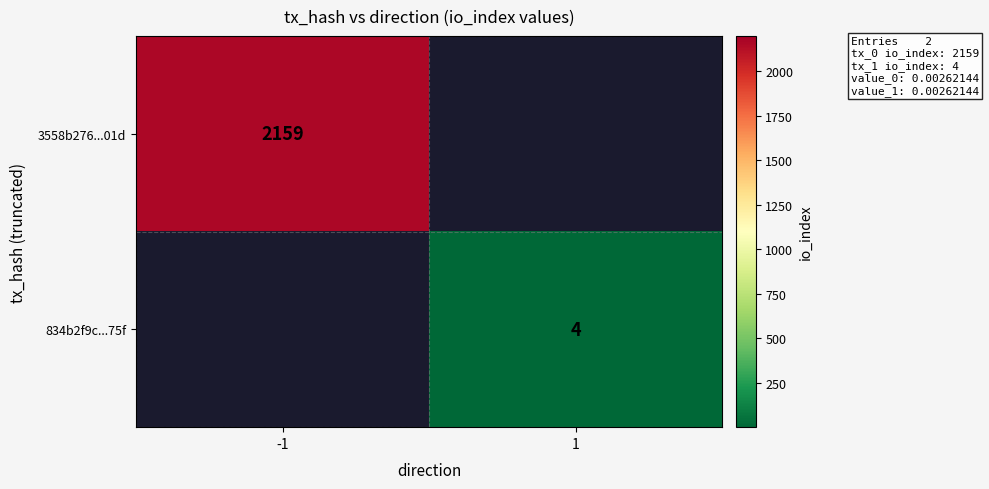

At which category does the chart reach its minimum across all series?

1